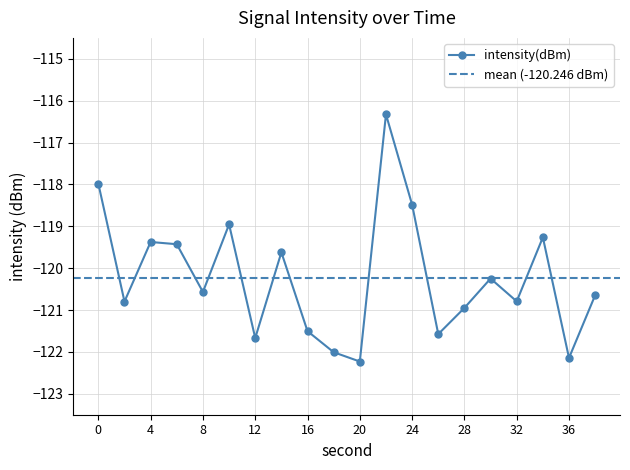

What is the maximum value shown in the chart?

-116.3